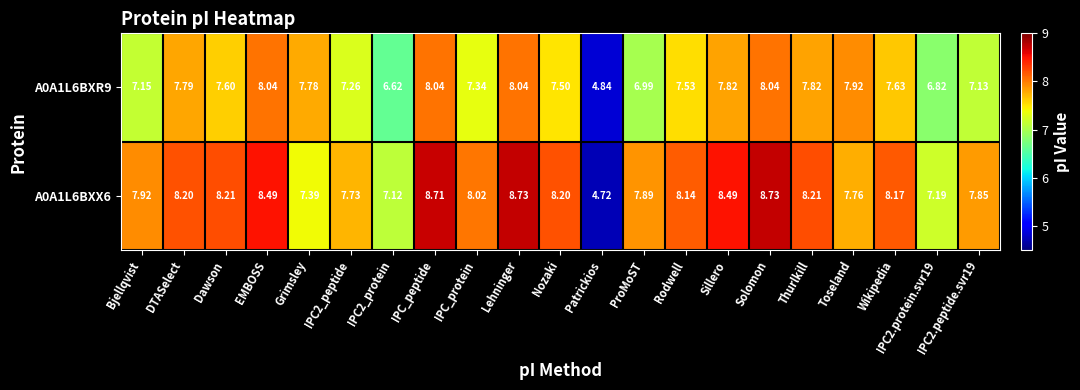

Where does the A0A1L6BXR9 series first go above 7?

Bjellqvist